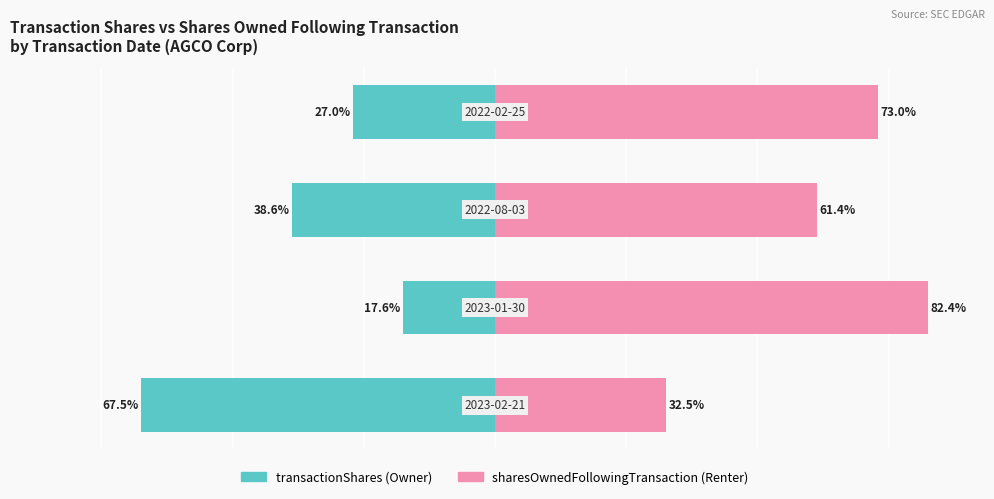

Reading left to right, transcribe all the data shown in this chart.

Owner-occupied: 0=-67.5	1=-17.6	2=-38.6	3=-27.0
Renter-occupied: 0=32.5	1=82.4	2=61.4	3=73.0